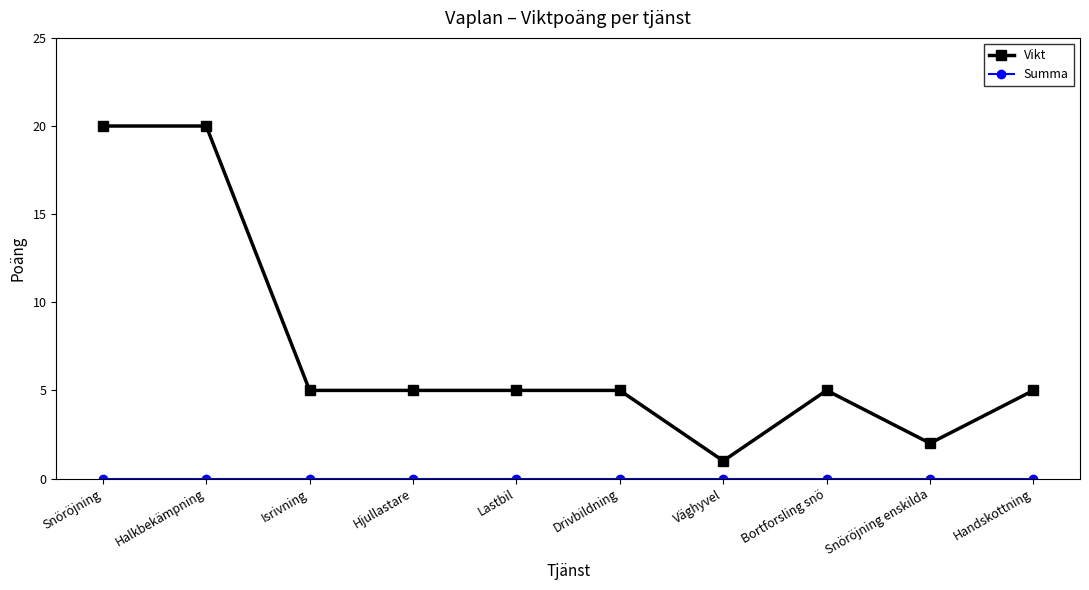

Which category has the lowest value in the Vikt series?

Väghyvel